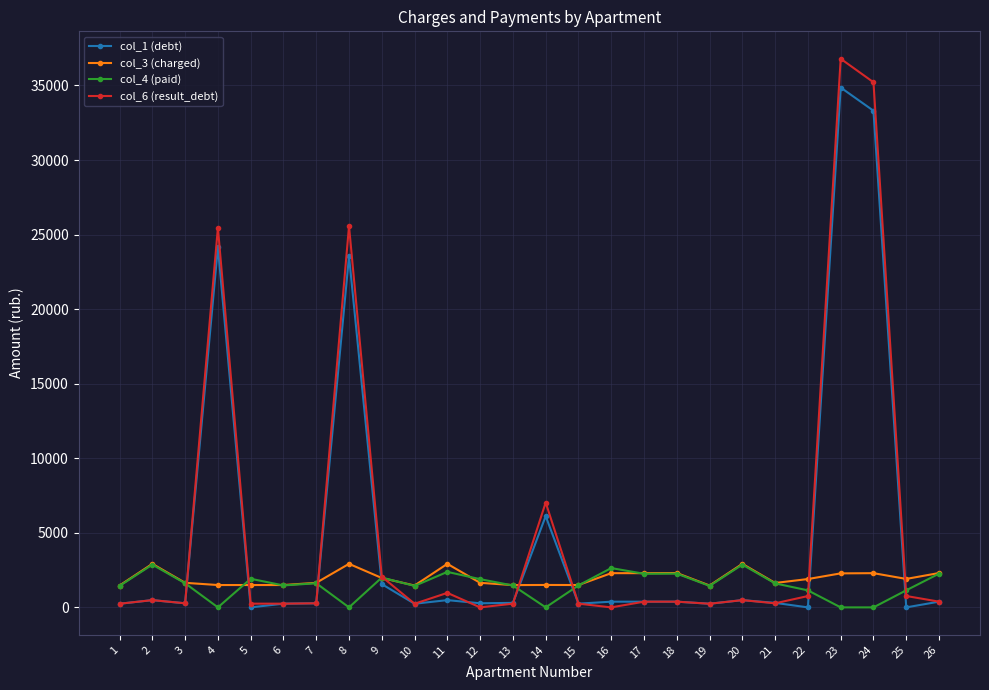

Which series changed the most between 7 and 23?

col_6 (result_debt)